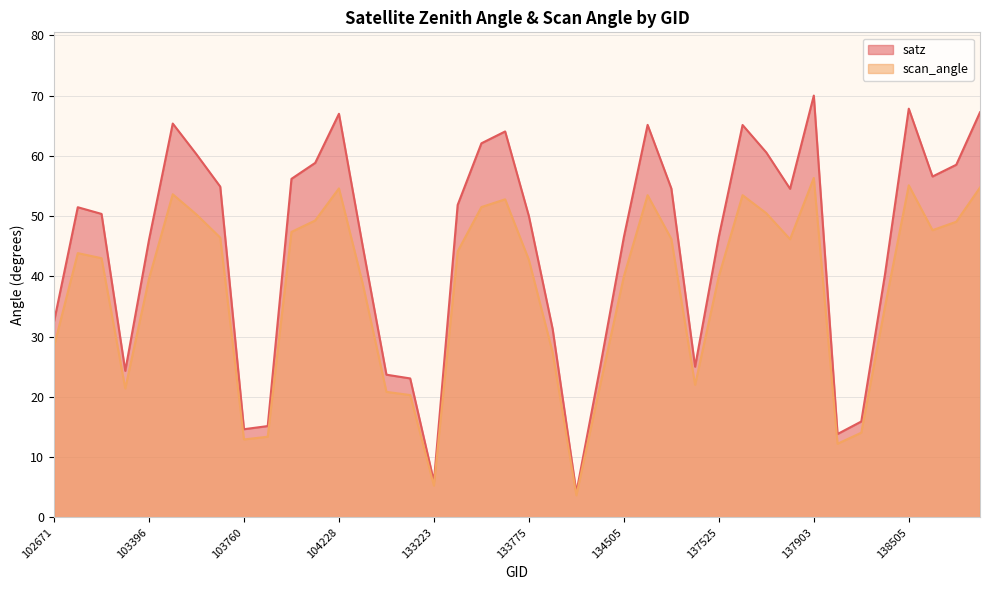

What is the greatest value displayed?

70.0